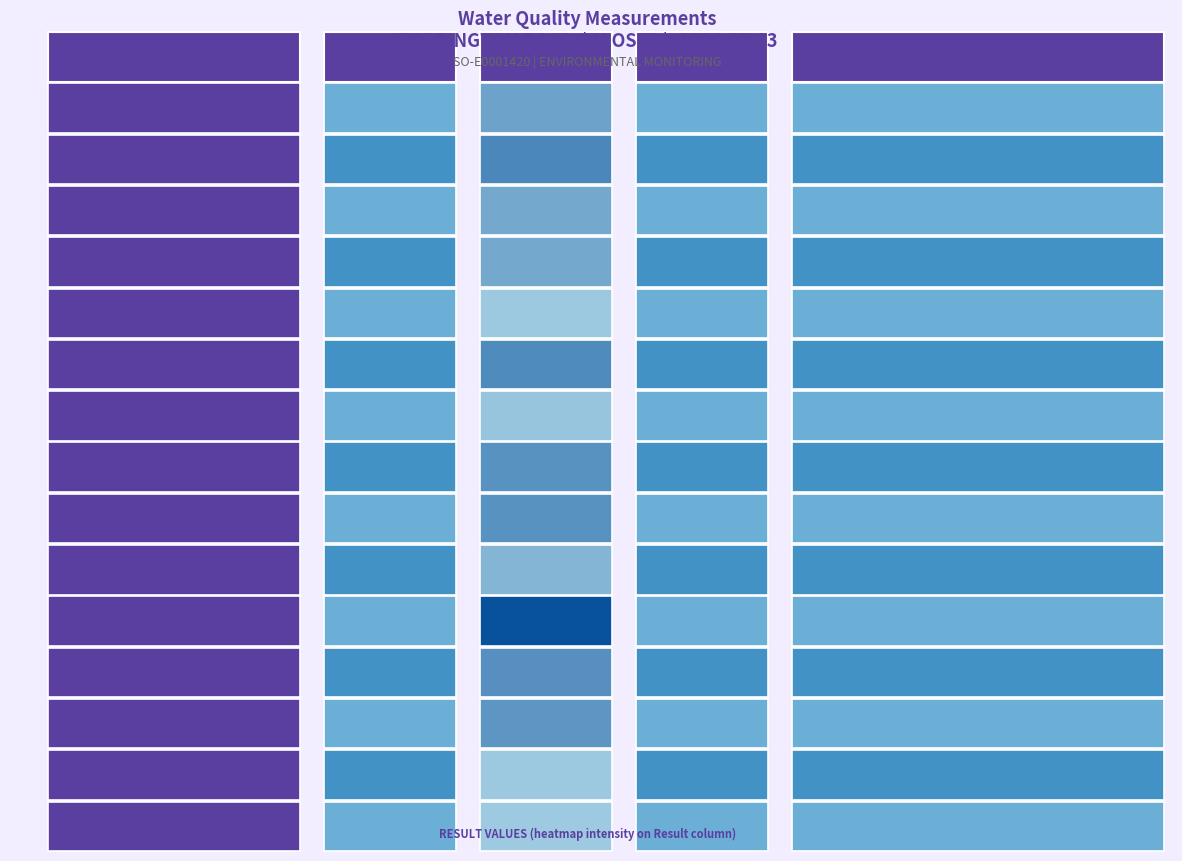

Count the number of data series in this chart.

1